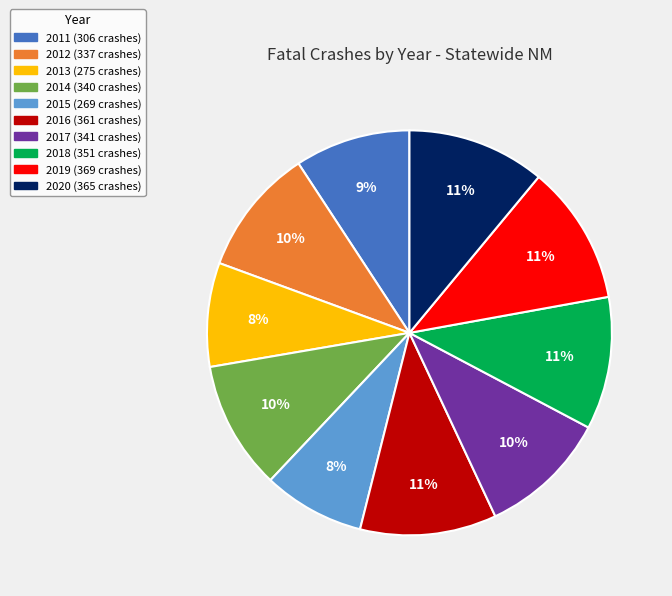

Is it true that 2020 is 19% of the pie?

False